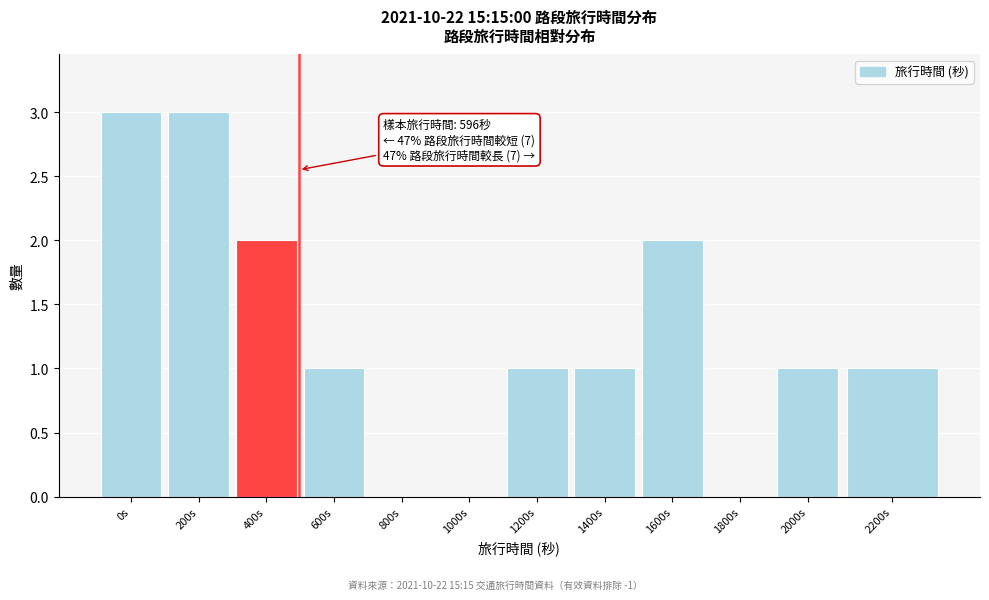

Reading left to right, what are all the values shown in this chart?

0s=3	200s=3	400s=2	600s=1	800s=0	1000s=0	1200s=1	1400s=1	1600s=2	1800s=0	2000s=1	2200s=1